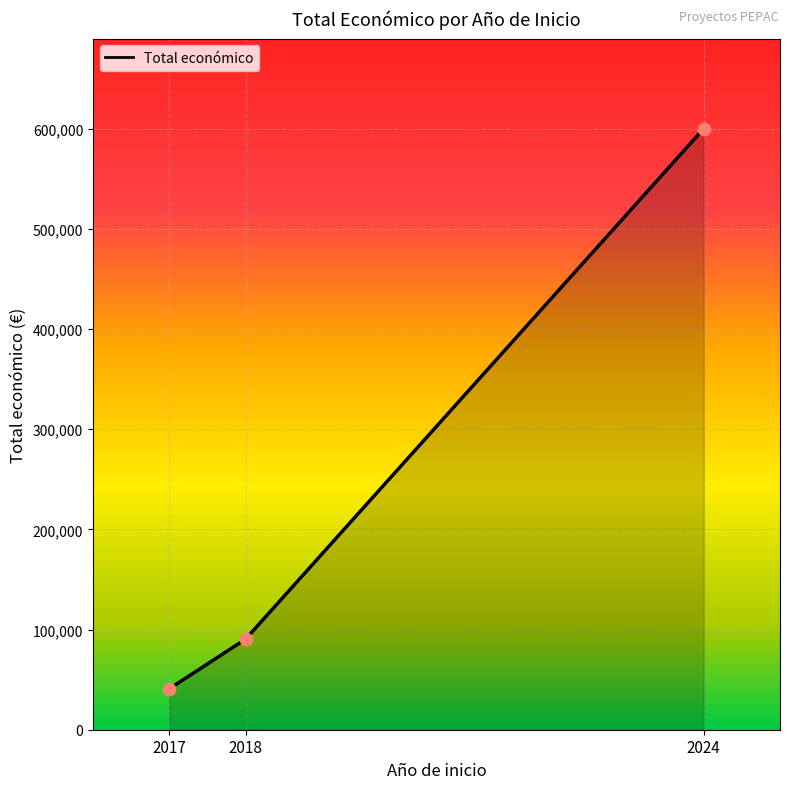

What is the change in value from 2018 to 2024?

+509526